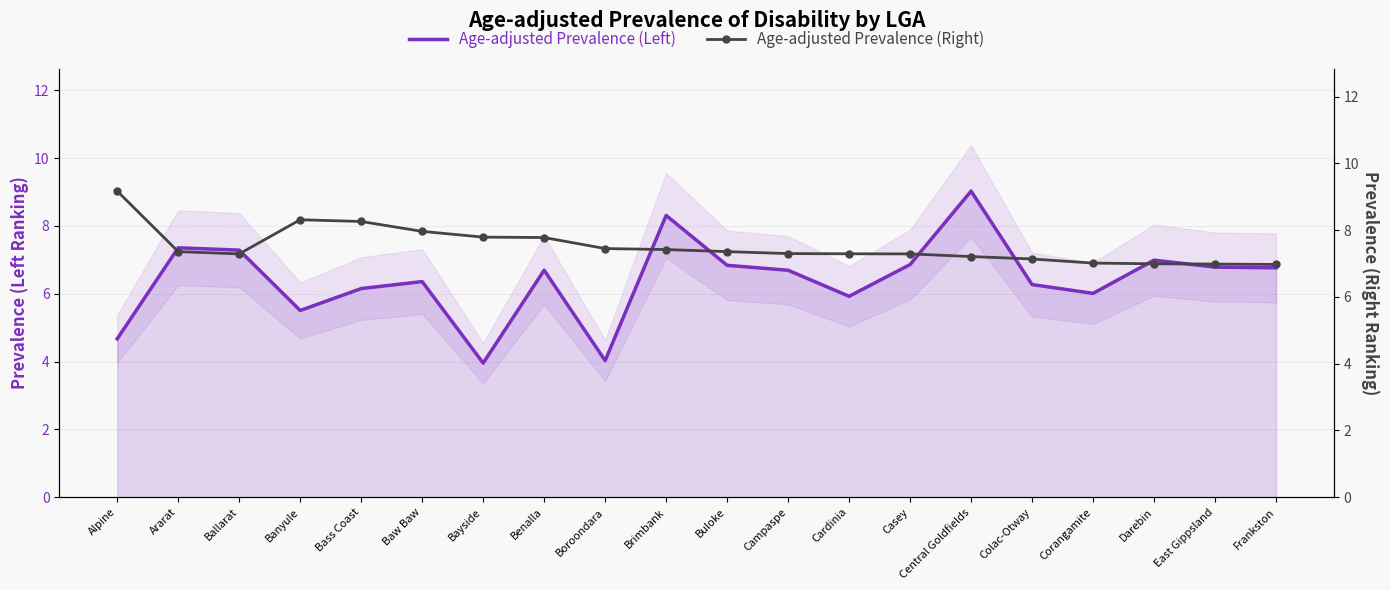

How many lines are shown in the chart?

2